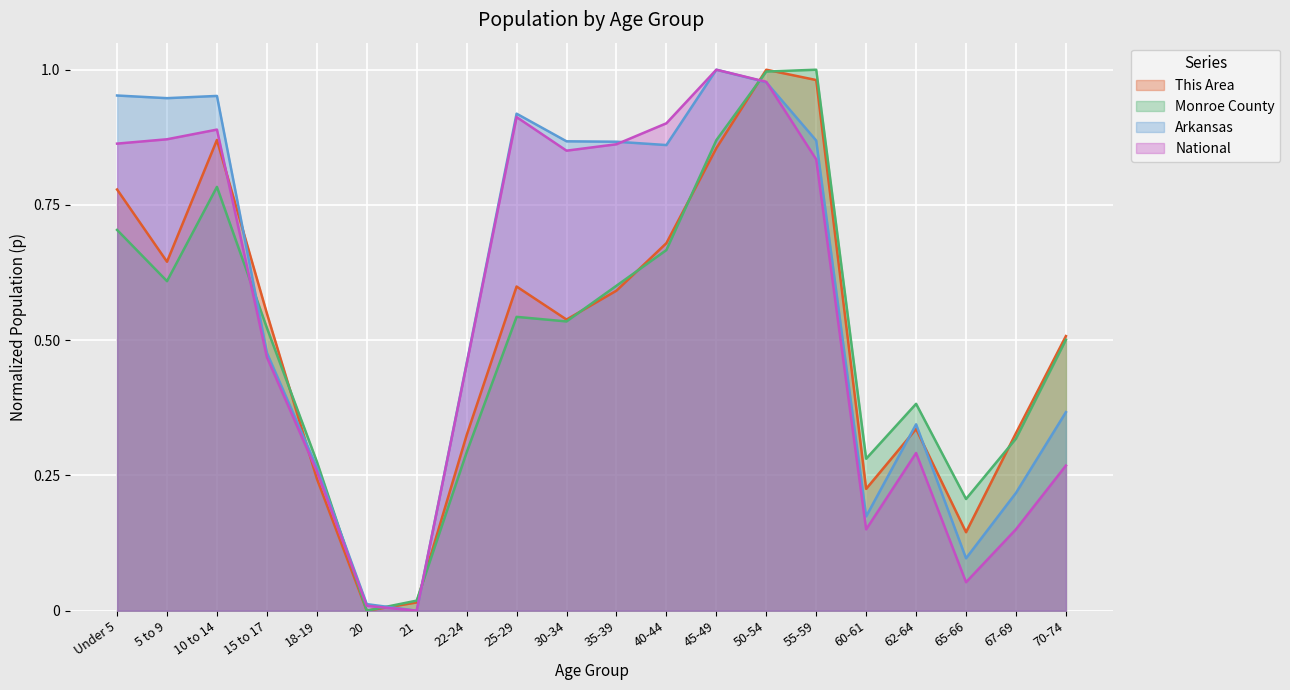

The value of National at Under 5 is 0.4. True or false?

False